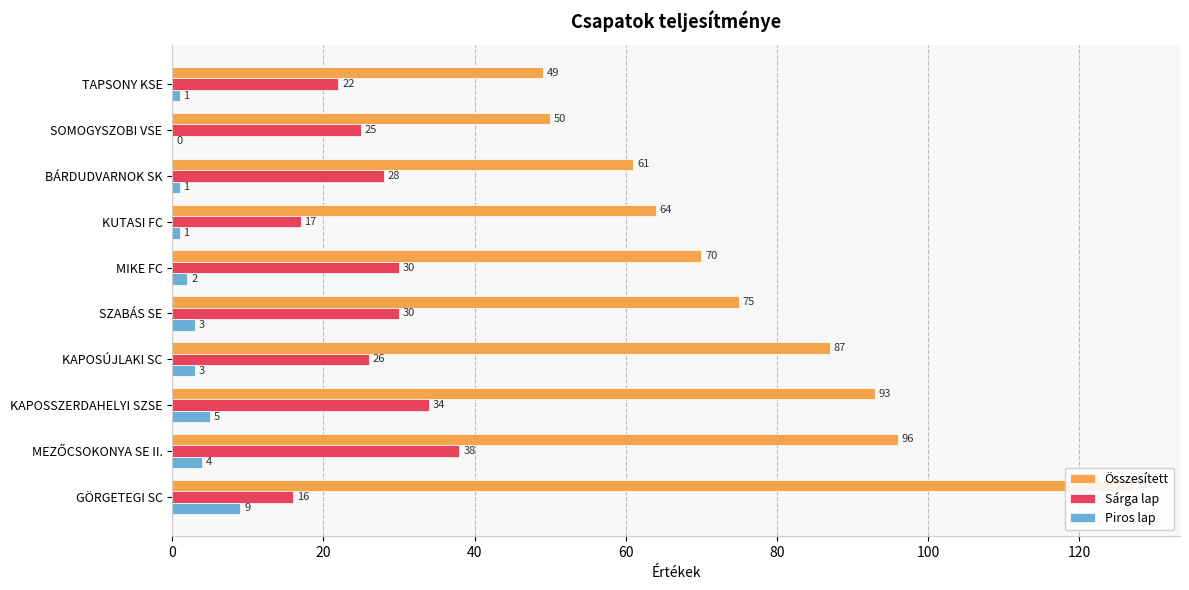

Reading right to left, what are all the values shown in this chart?

Összesített: 127	96	93	87	75	70	64	61	50	49
Sárga lap: 16	38	34	26	30	30	17	28	25	22
Piros lap: 9	4	5	3	3	2	1	1	0	1